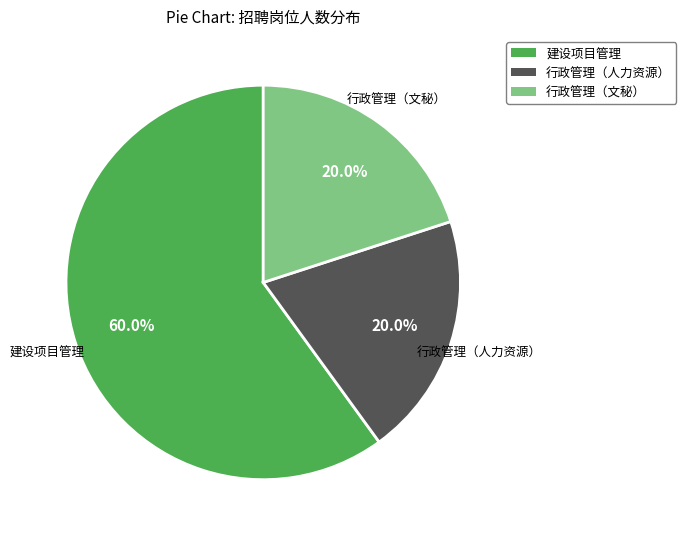

Is it true that 行政管理（人力资源） is 20% of the pie?

True